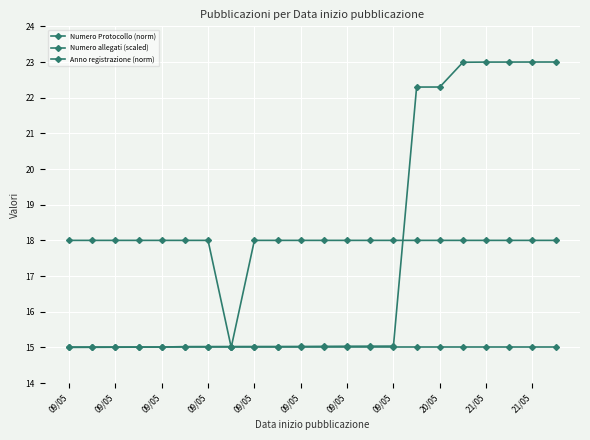

Count the number of data series in this chart.

3